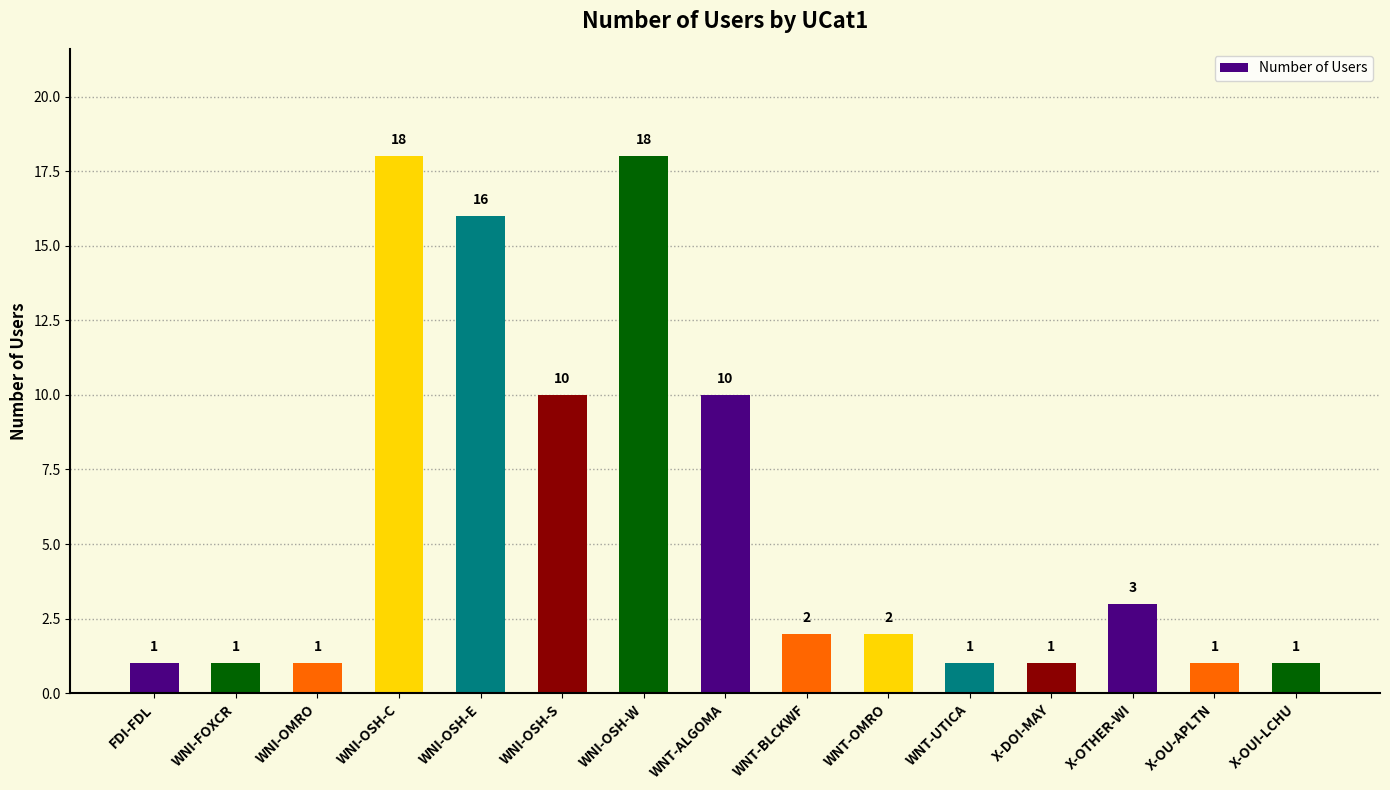

What is the maximum value shown in the chart?

18